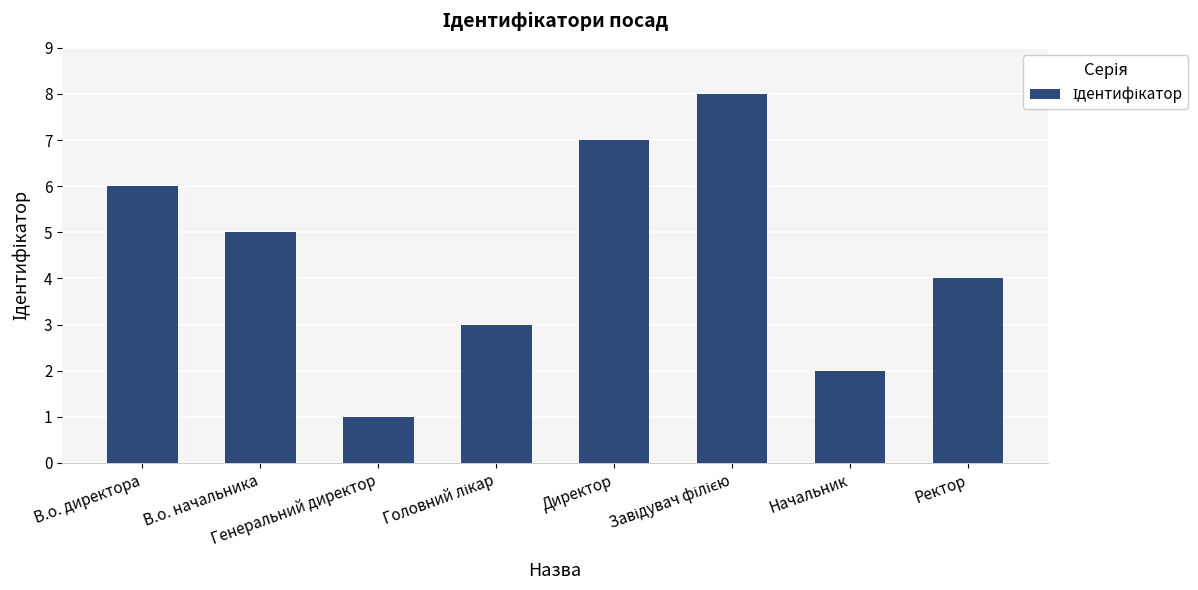

How many values are between 3 and 7?

5